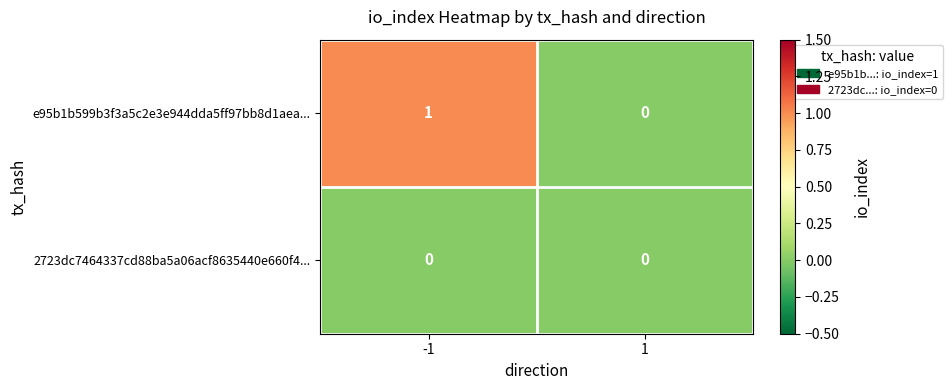

The 2723dc7464337cd88ba5a06acf8635440e660f4... series shows 0 at -1. True or false?

True